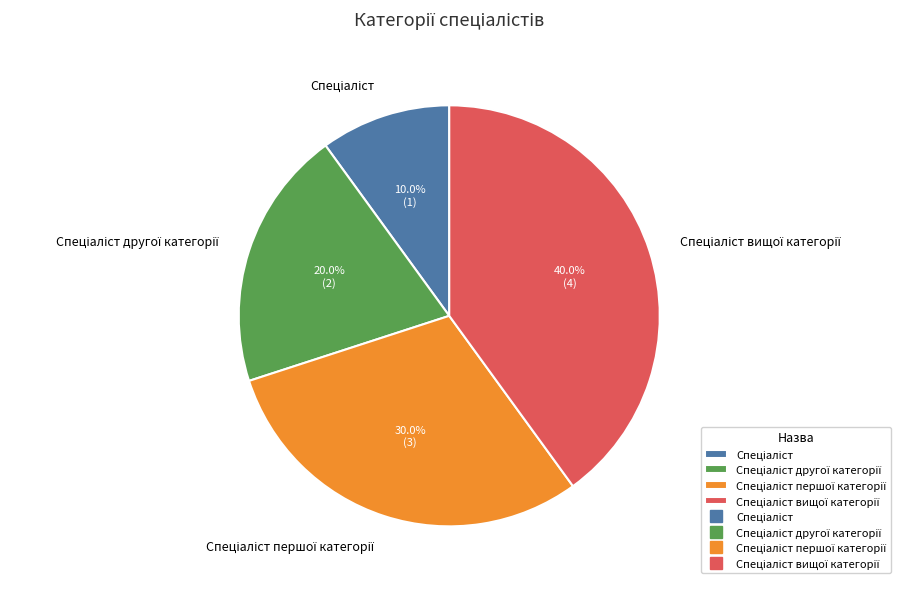

Is there a majority slice in this chart?

No